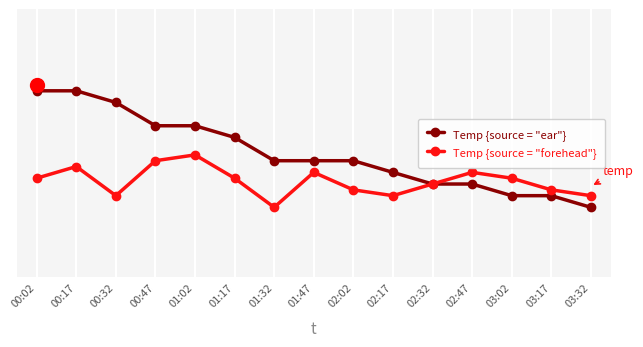

Which category has the lowest value in the Temp {source = "forehead"} series?

01:32